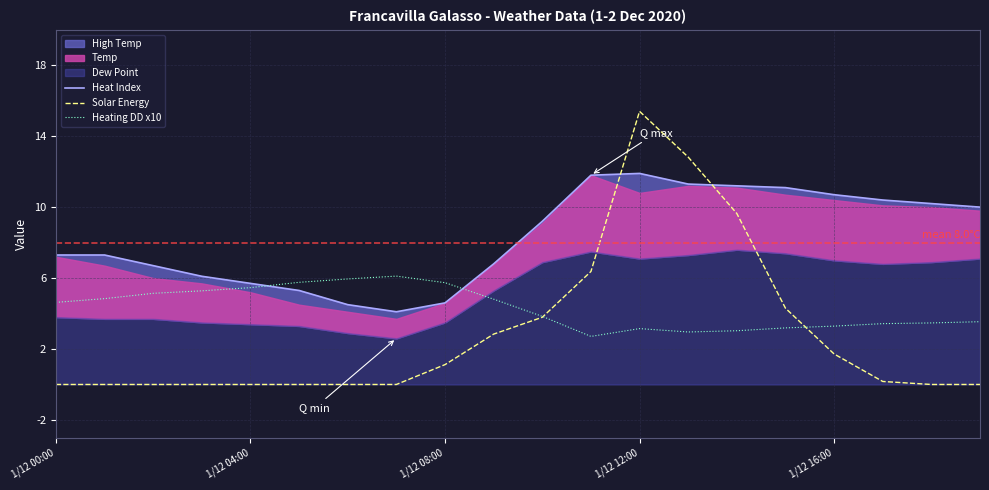

Which category has the highest value in the Solar Energy series?

1/12 12:00